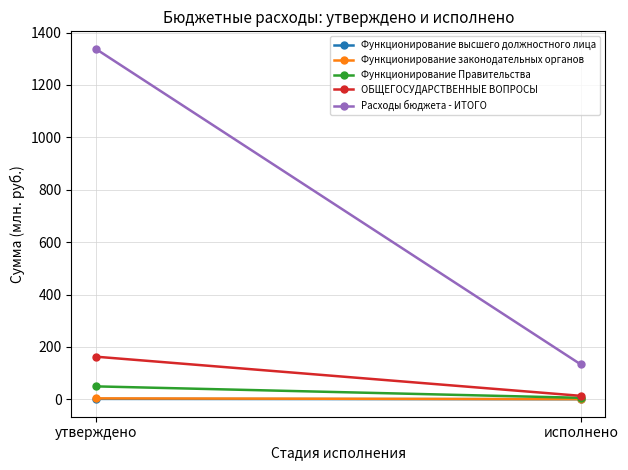

What is the approximate value of ОБЩЕГОСУДАРСТВЕННЫЕ ВОПРОСЫ at исполнено?

13.1